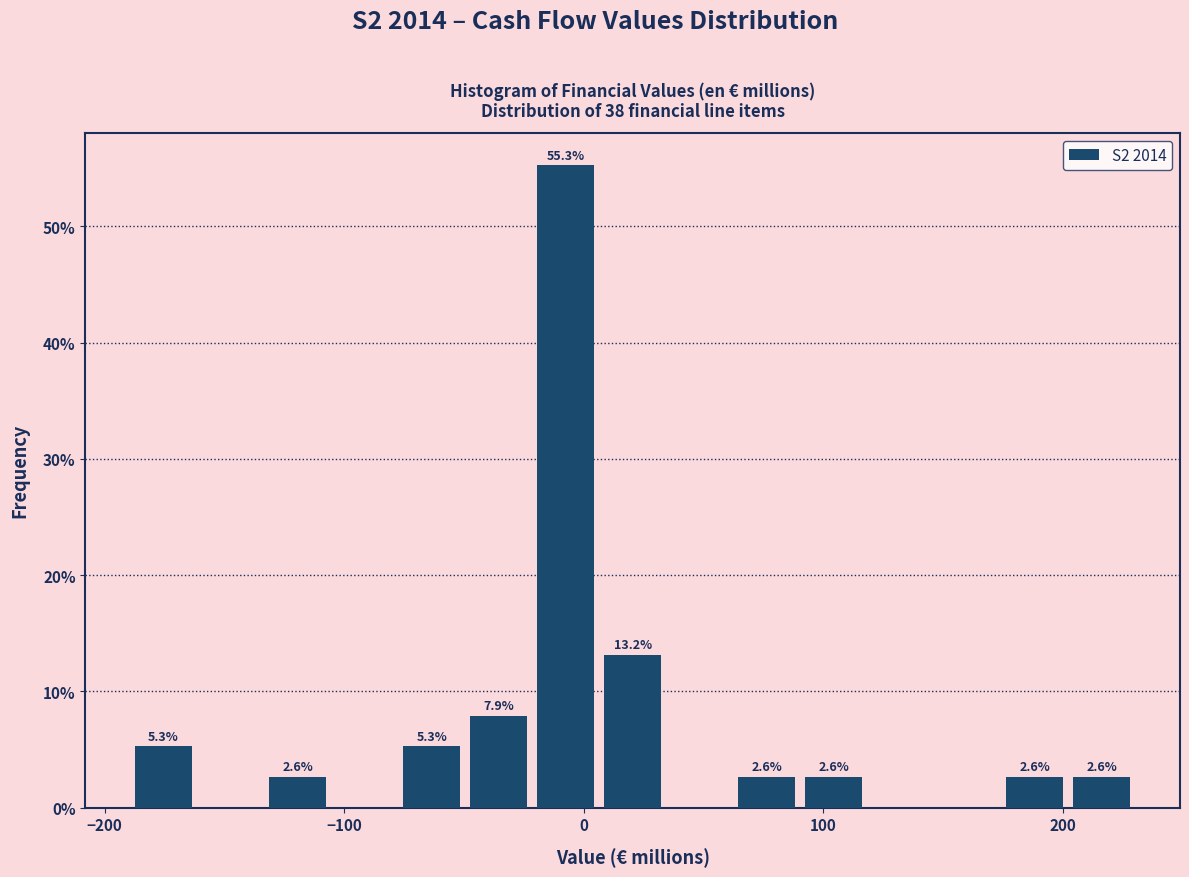

Read against the x-axis, roughly where is the centre of the tallest bar?

-10